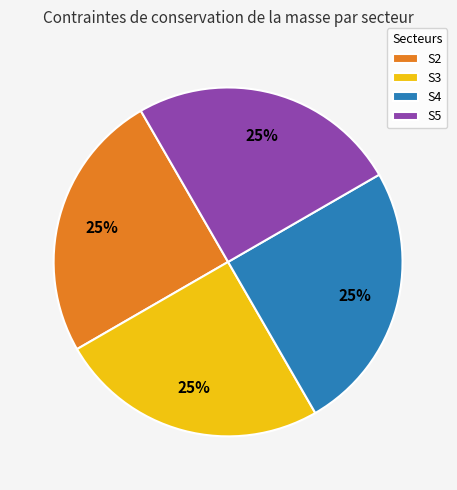

To the nearest percent, what percentage of the pie is S2?

25%